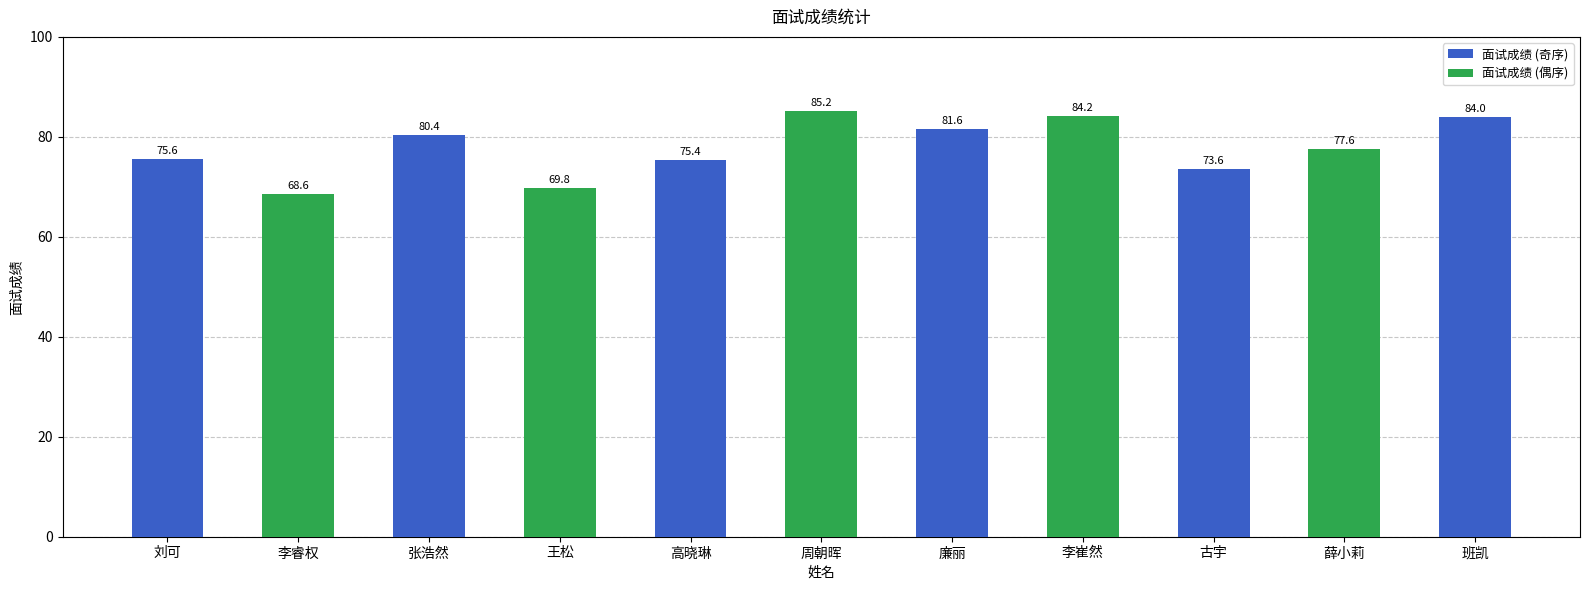

What is the average value?

77.8